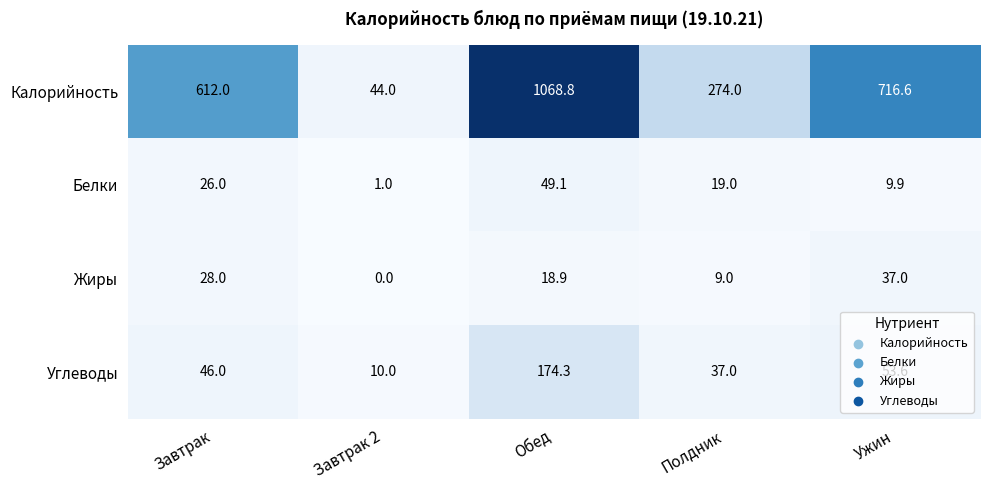

What is the total value across all series at Полдник?

339.0